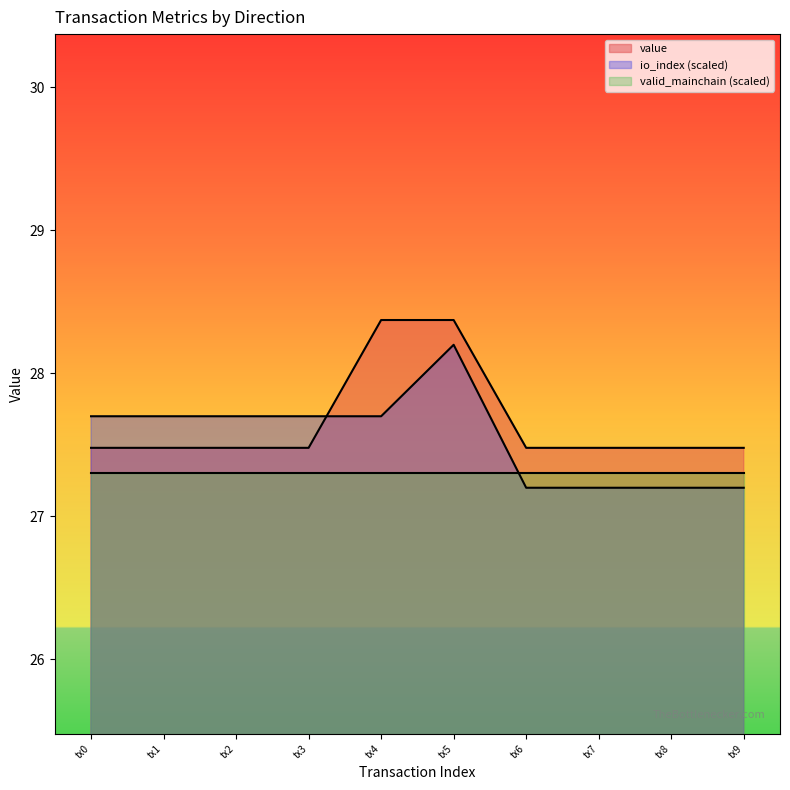

True or false: io_index (scaled) and value intersect in this chart.

True